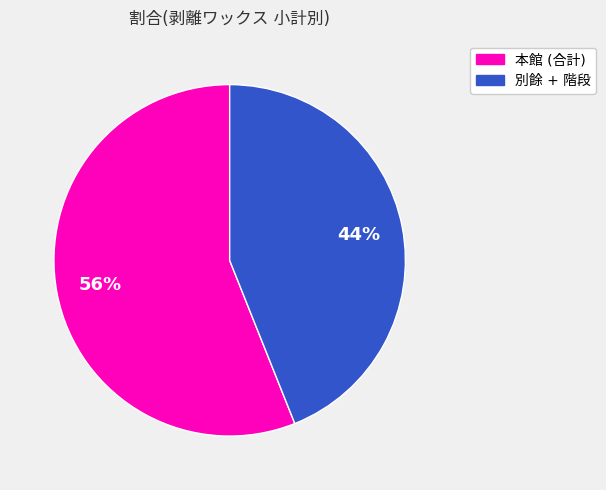

Is there any slice that represents more than half of the pie?

Yes